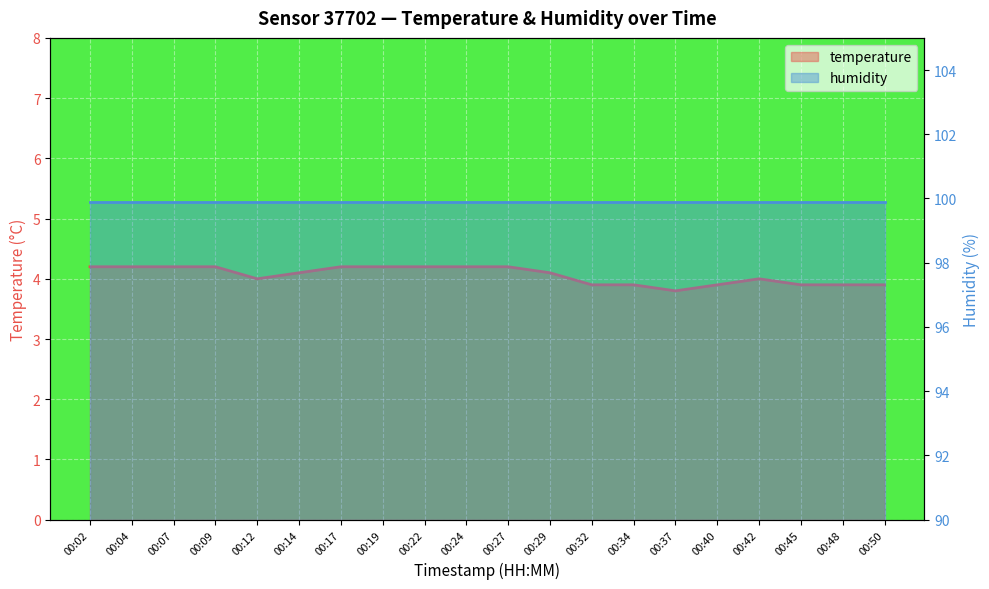

Reading right to left, extract all data points from this chart.

00:50=3.9	00:48=3.9	00:45=3.9	00:42=4.0	00:40=3.9	00:37=3.8	00:34=3.9	00:32=3.9	00:29=4.1	00:27=4.2	00:24=4.2	00:22=4.2	00:19=4.2	00:17=4.2	00:14=4.1	00:12=4.0	00:09=4.2	00:07=4.2	00:04=4.2	00:02=4.2